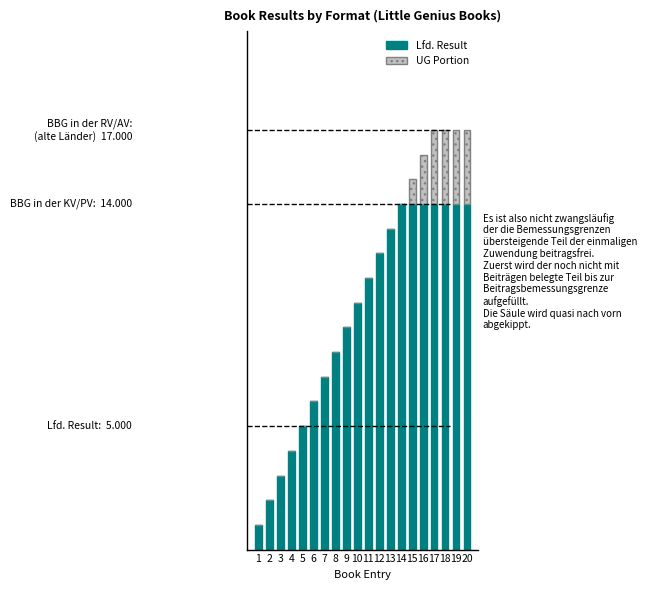

What are all the series names shown in the legend?

Lfd. Result, UG Portion